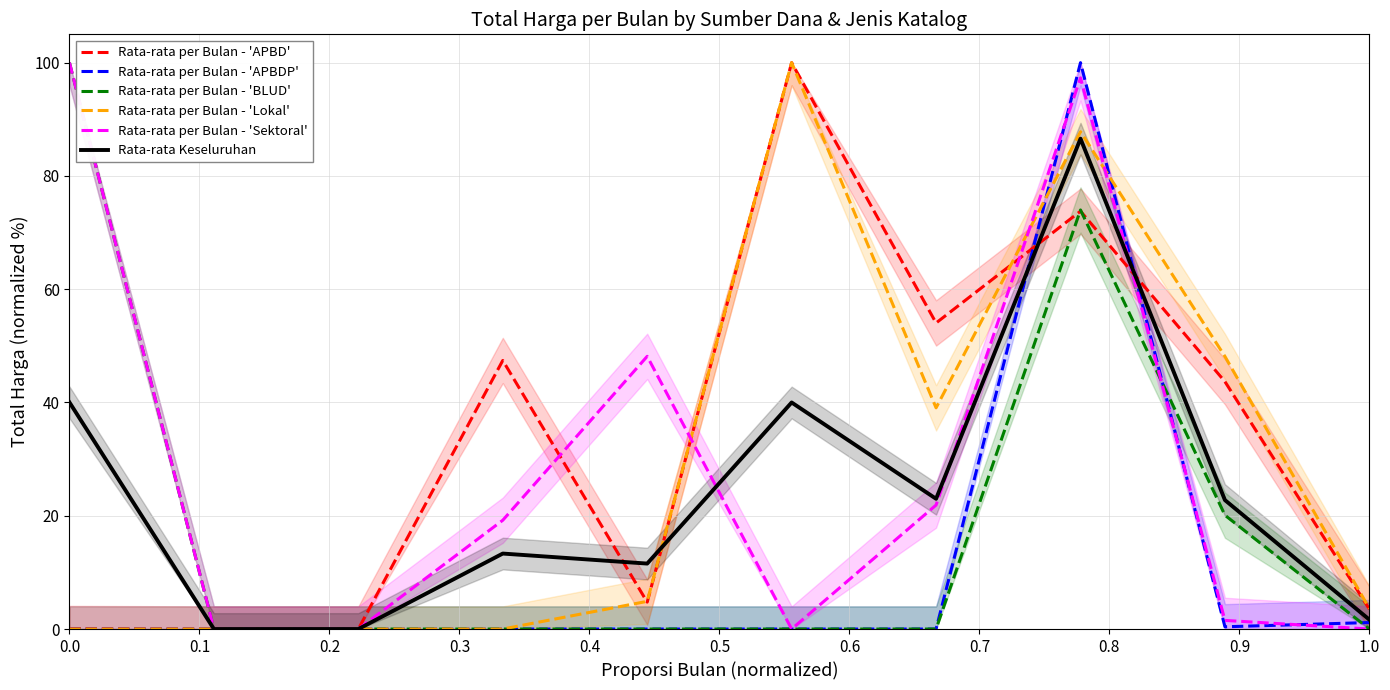

Is it true that Rata-rata Keseluruhan equals 0.1 at 0.3?

False